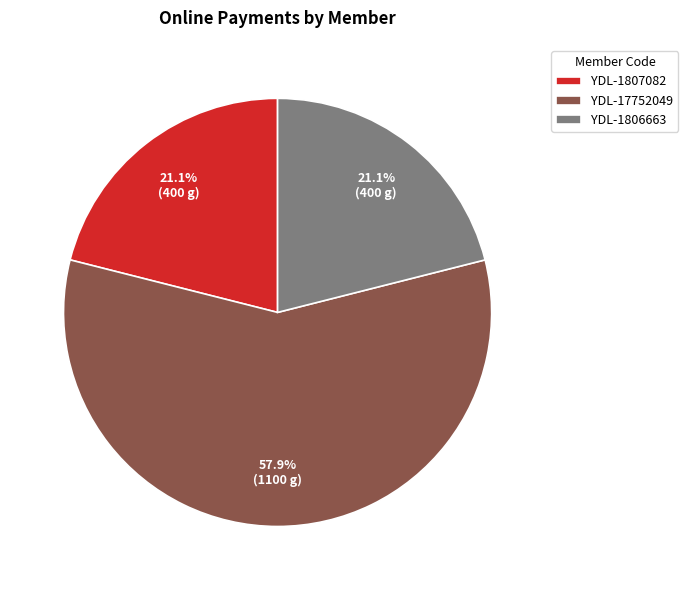

Between YDL-1807082 and YDL-17752049, which is larger?

YDL-17752049